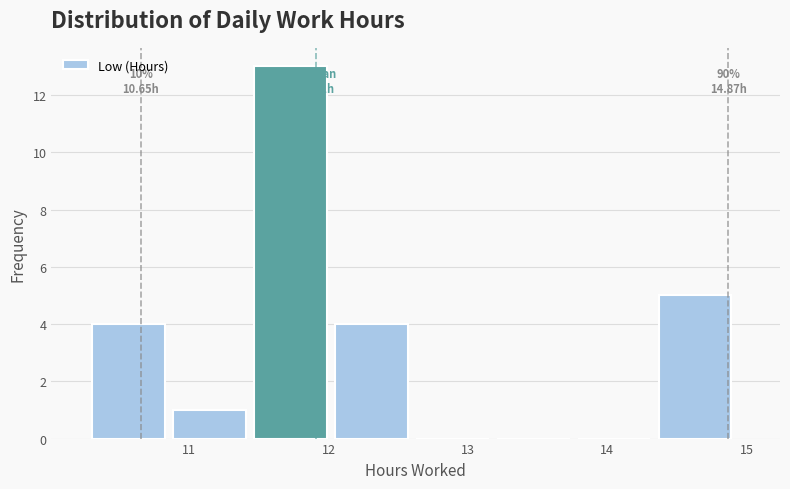

Which range on the x-axis has the tallest bar?

11.5 to 12.0